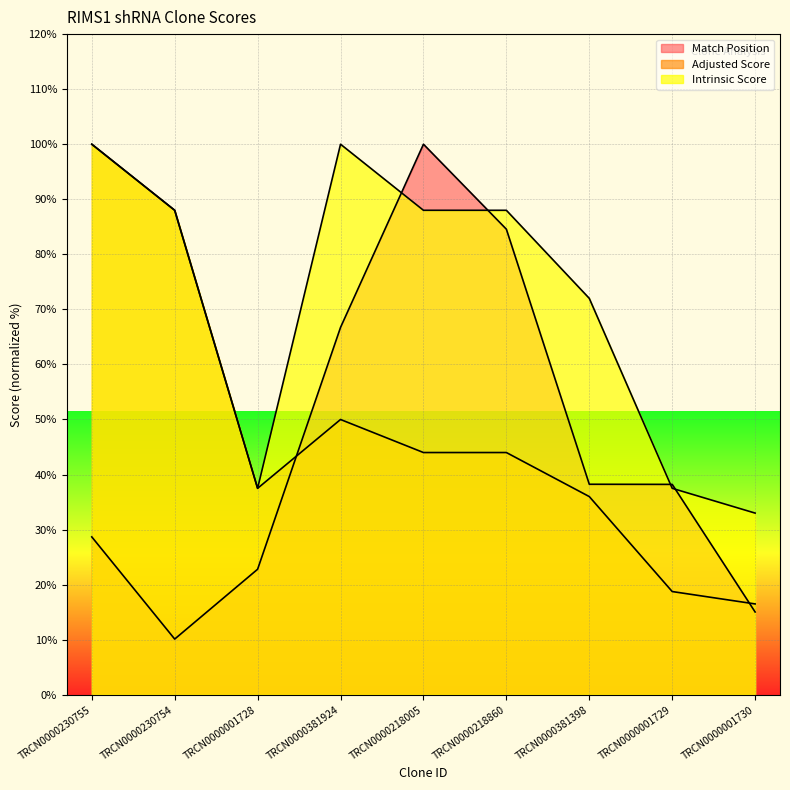

True or false: Adjusted Score has a value of 22.5 at TRCN0000381924.

False